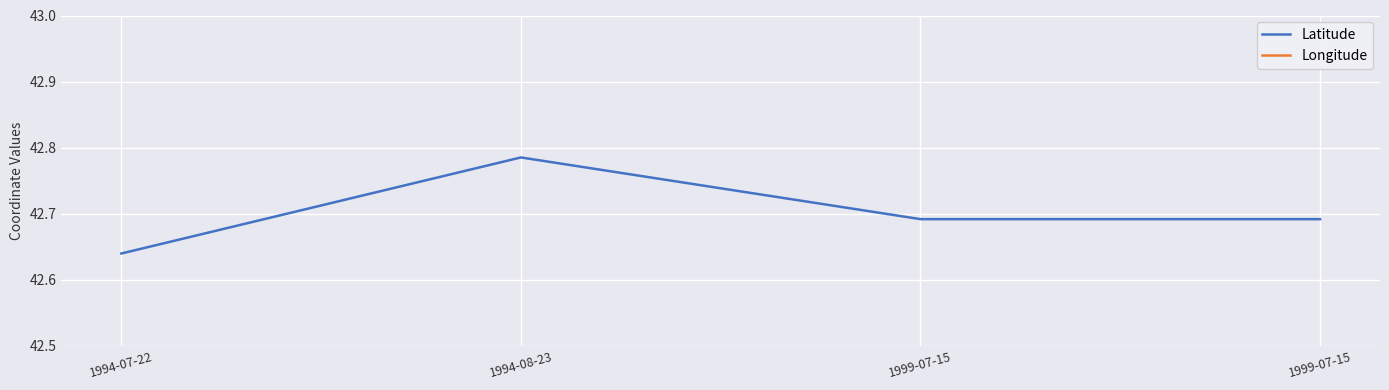

What is the difference between the maximum and minimum values in the Longitude series?

0.2